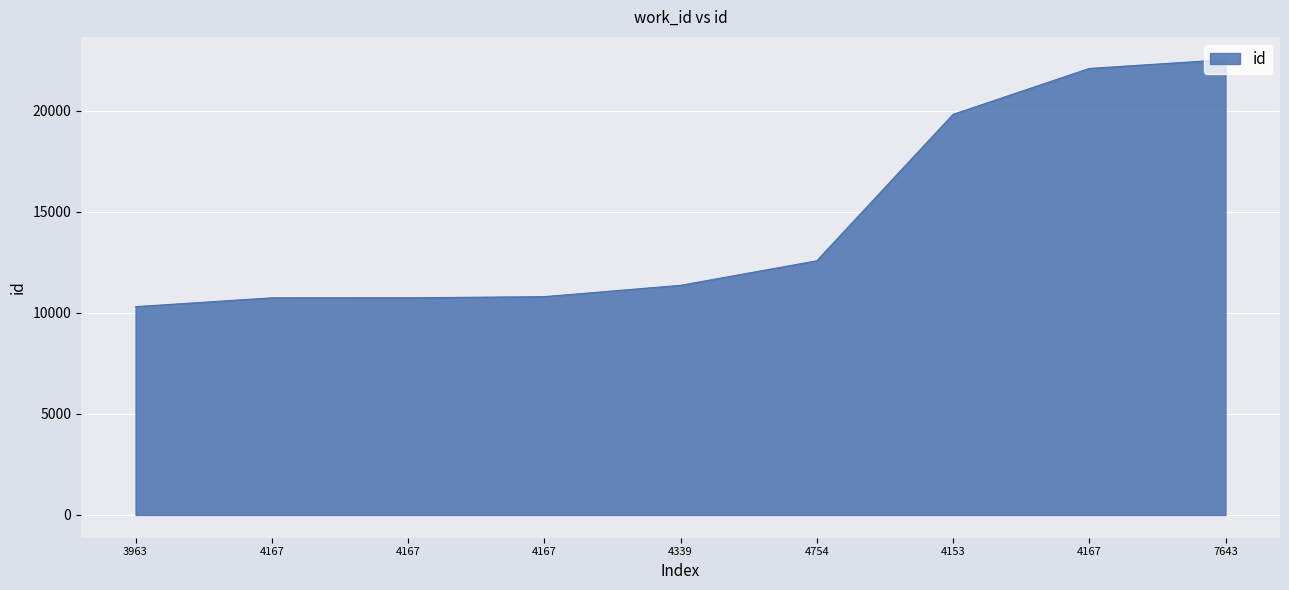

The chart shows a value of 22542 at 7643. True or false?

True